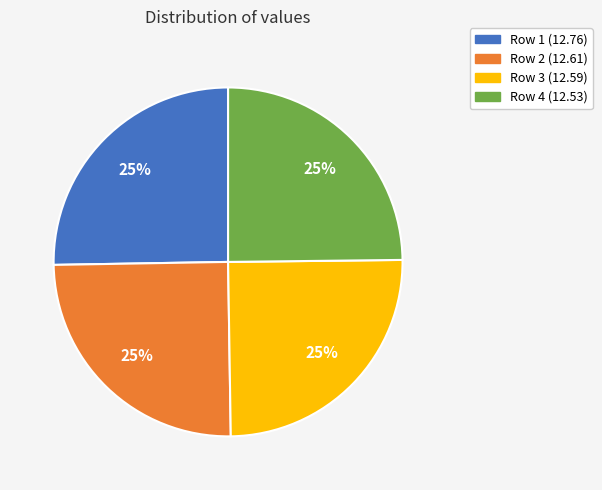

Does any single category account for the majority?

No